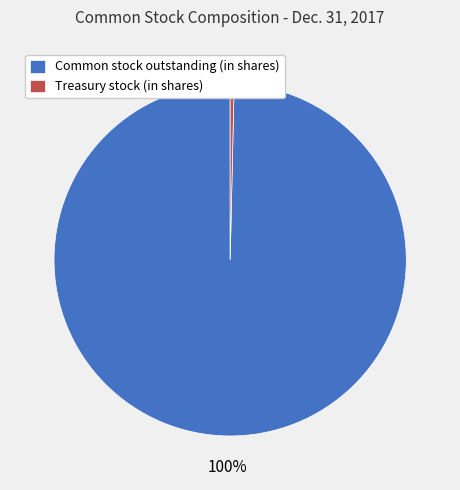

To the nearest percent, what is the average slice percentage?

50%